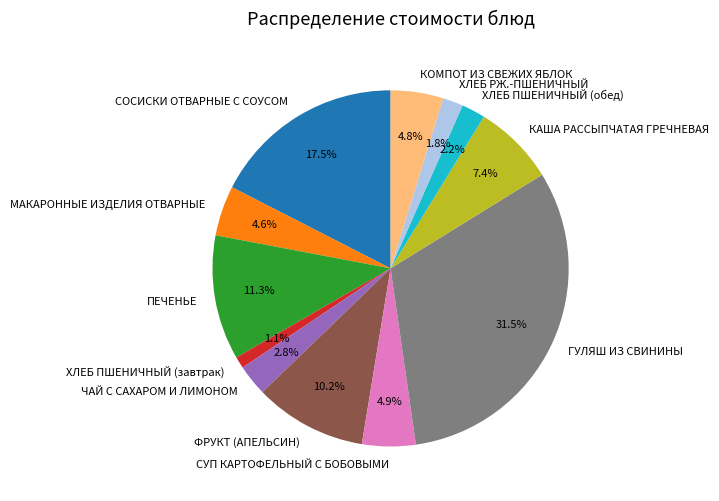

Between ХЛЕБ ПШЕНИЧНЫЙ (завтрак) and КАША РАССЫПЧАТАЯ ГРЕЧНЕВАЯ, which is larger?

КАША РАССЫПЧАТАЯ ГРЕЧНЕВАЯ